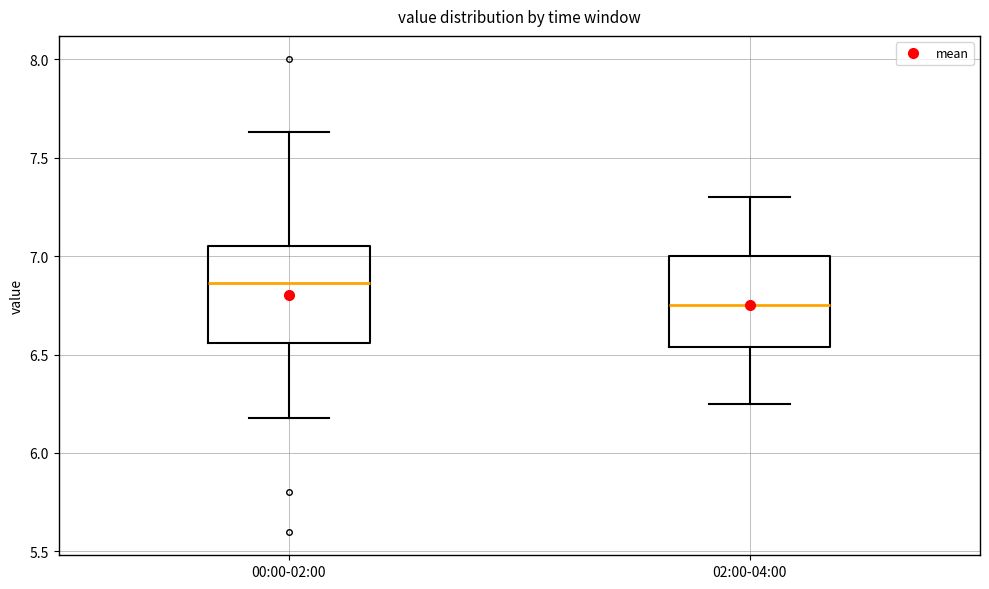

Where does the upper whisker of the box for 00:00-02:00 end on the y-axis? The values are not printed on the chart, so give them approximately, as read against the axis.

7.65